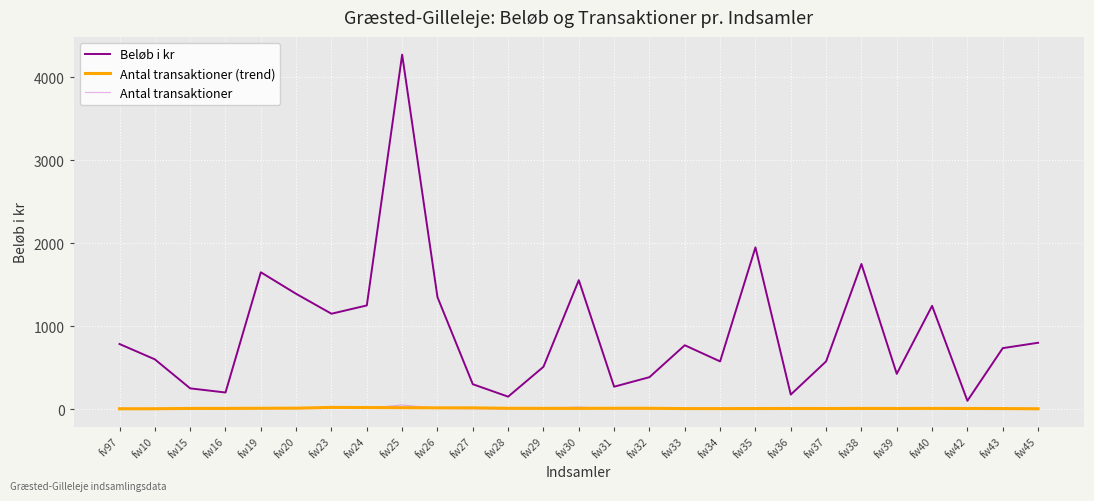

Is the value of Antal transaktioner (trend) at fw34 greater than the value of Beløb i kr at fw45?

No